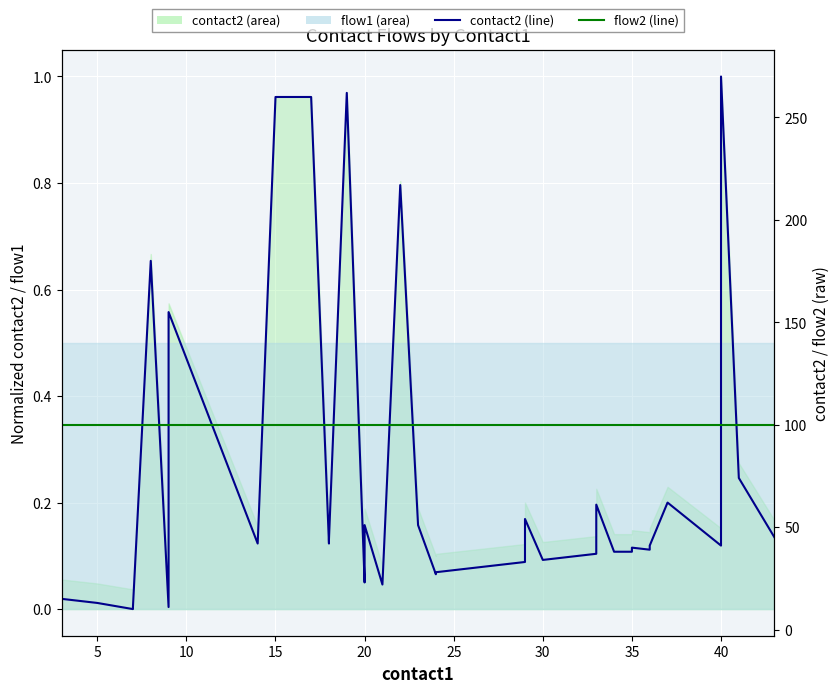

How many interior local peaks does the contact2_line series have?

10